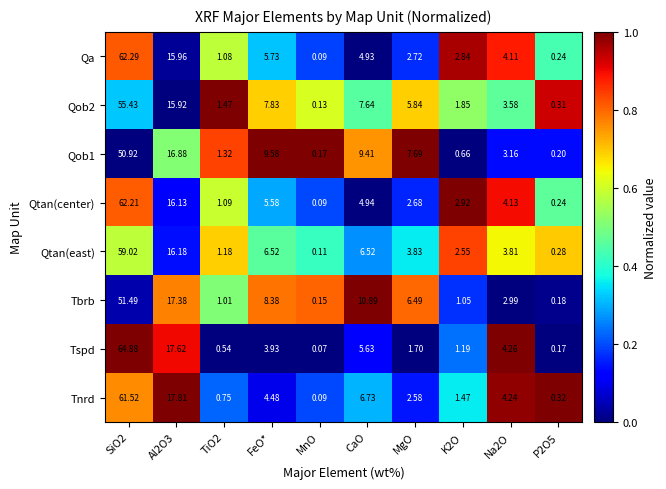

At which category does the chart reach its minimum across all series?

MnO